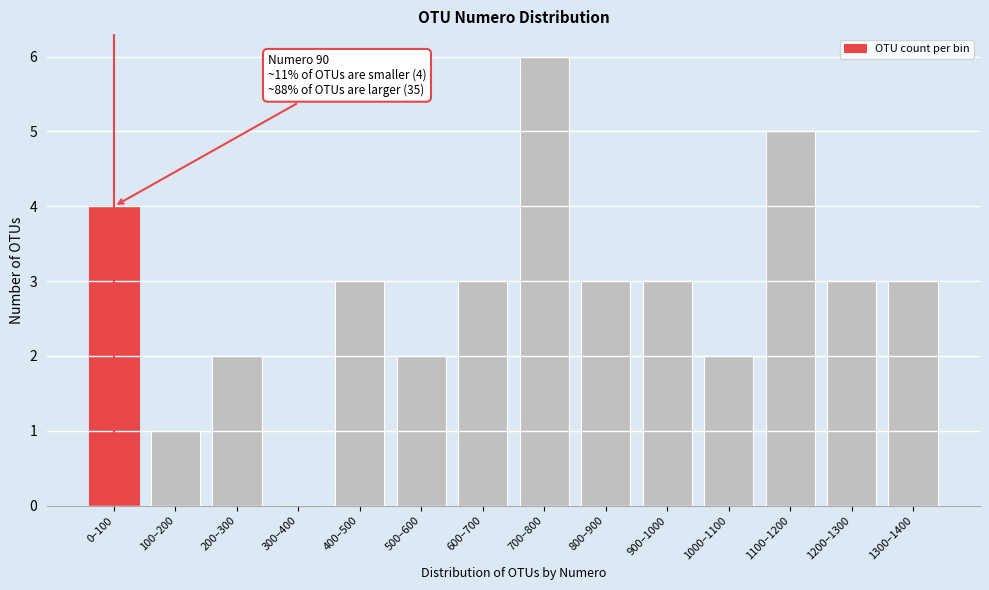

Reading left to right, extract all data points from this chart.

0–100=4	100–200=1	200–300=2	300–400=0	400–500=3	500–600=2	600–700=3	700–800=6	800–900=3	900–1000=3	1000–1100=2	1100–1200=5	1200–1300=3	1300–1400=3